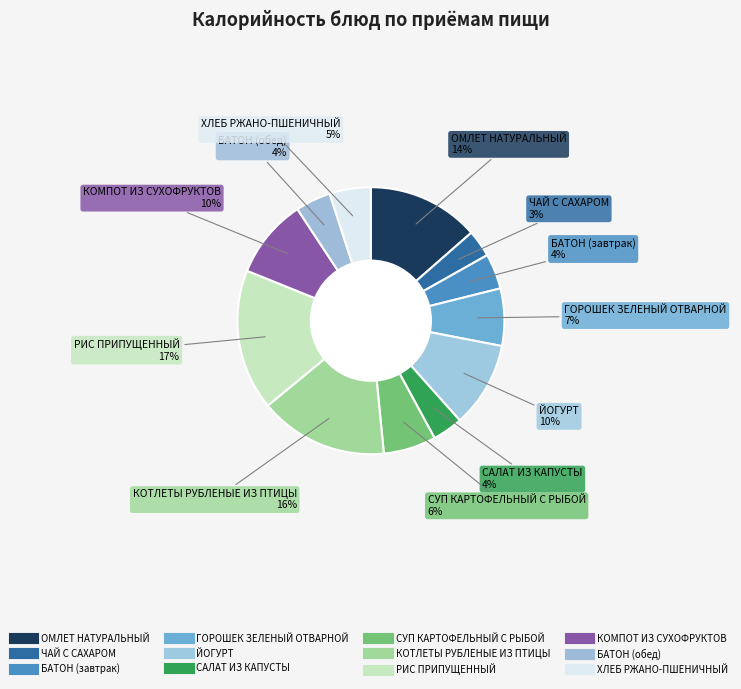

Combined, what portion of the pie is ГОРОШЕК ЗЕЛЕНЫЙ ОТВАРНОЙ and СУП КАРТОФЕЛЬНЫЙ С РЫБОЙ?

13.3%